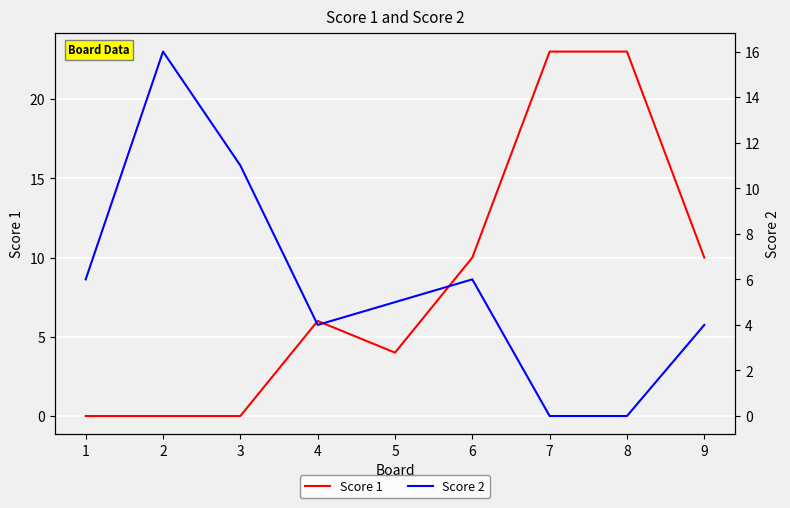

What is the total value across all series at 1?

6